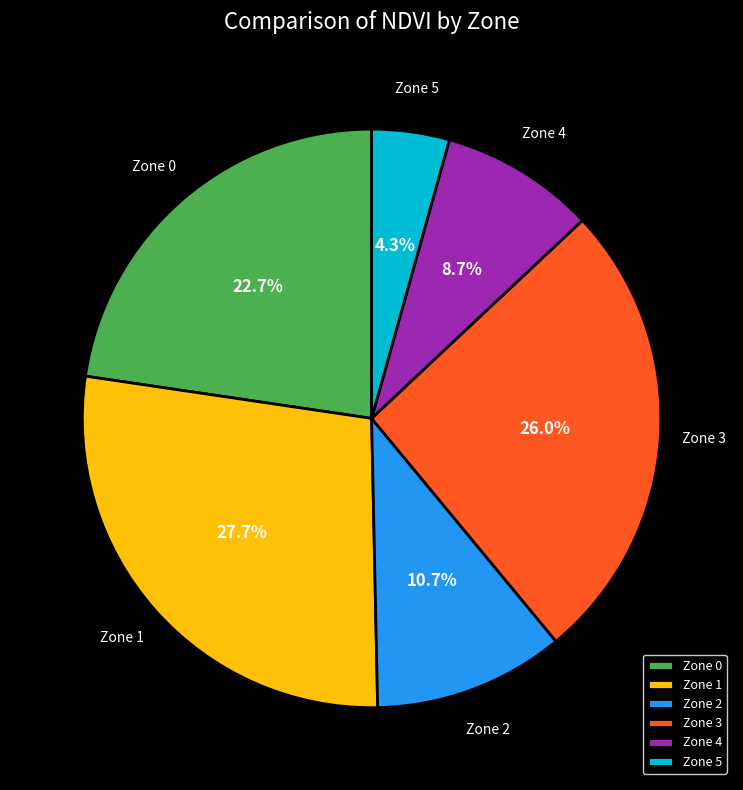

Between Zone 1 and Zone 0, which is larger?

Zone 1